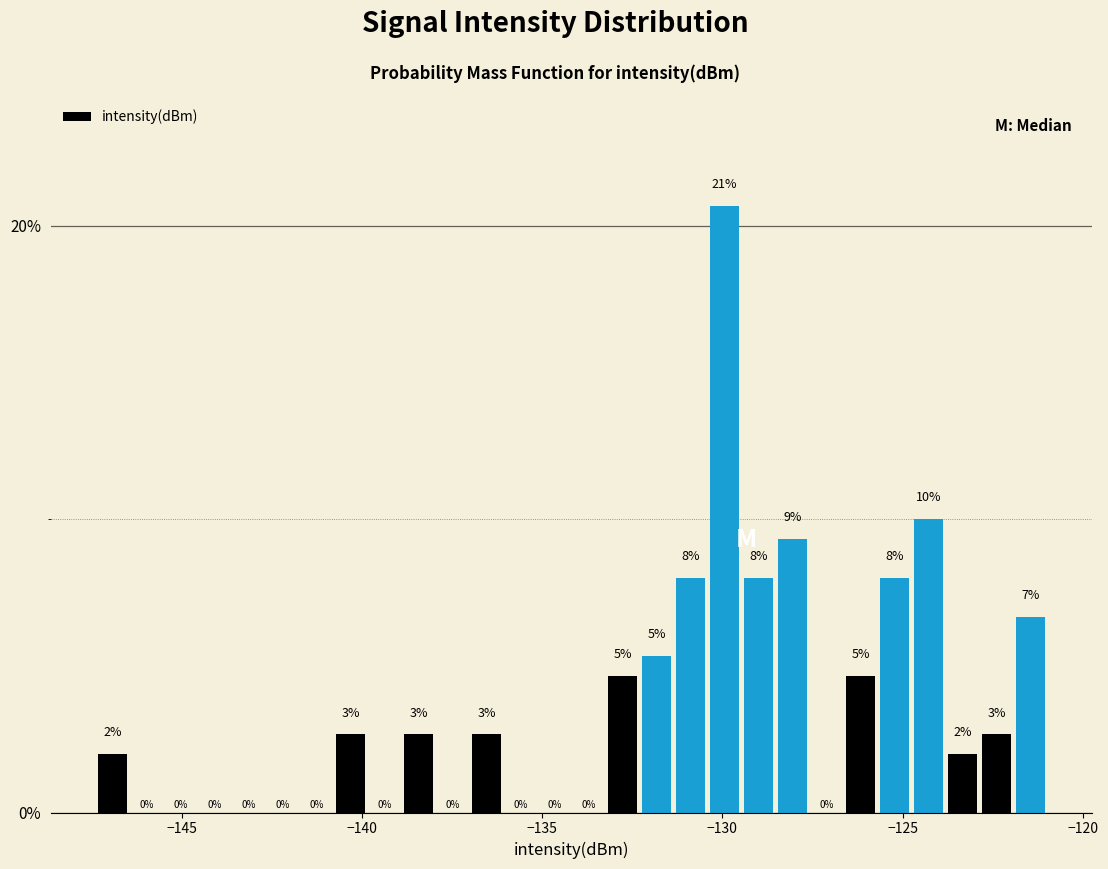

Read against the x-axis, roughly where is the centre of the tallest bar?

-130.0